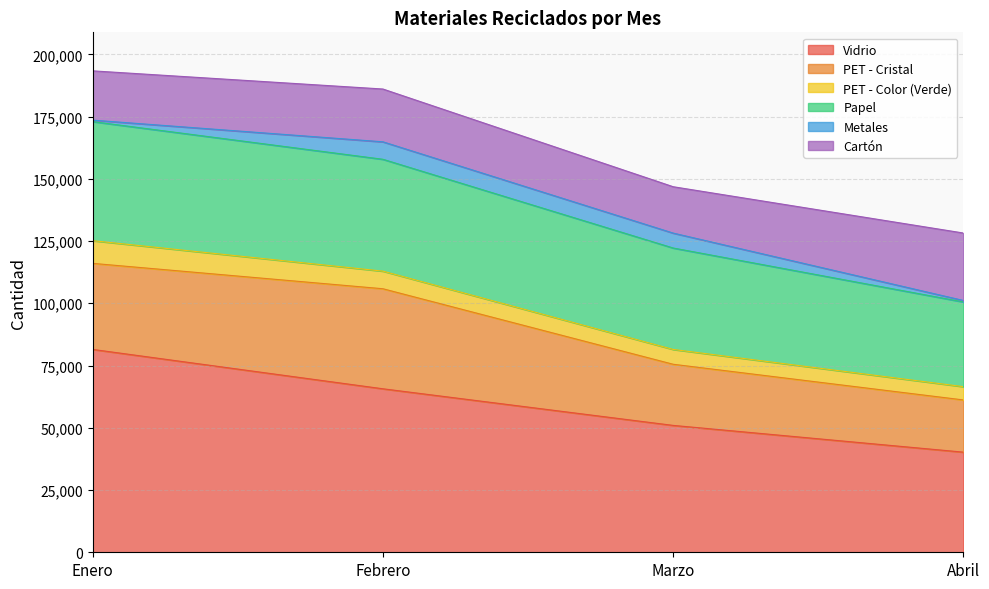

Reading right to left, extract all data points from this chart.

Vidrio: 40213	50960	65664	81480
PET - Cristal: 20969	24552	40180	34560
PET - Color (Verde): 5334	5952	7069	9114
Papel: 34020	40740	44928	47817
Metales: 588	5993	7017	592
Cartón: 27099	18624	21204	19796